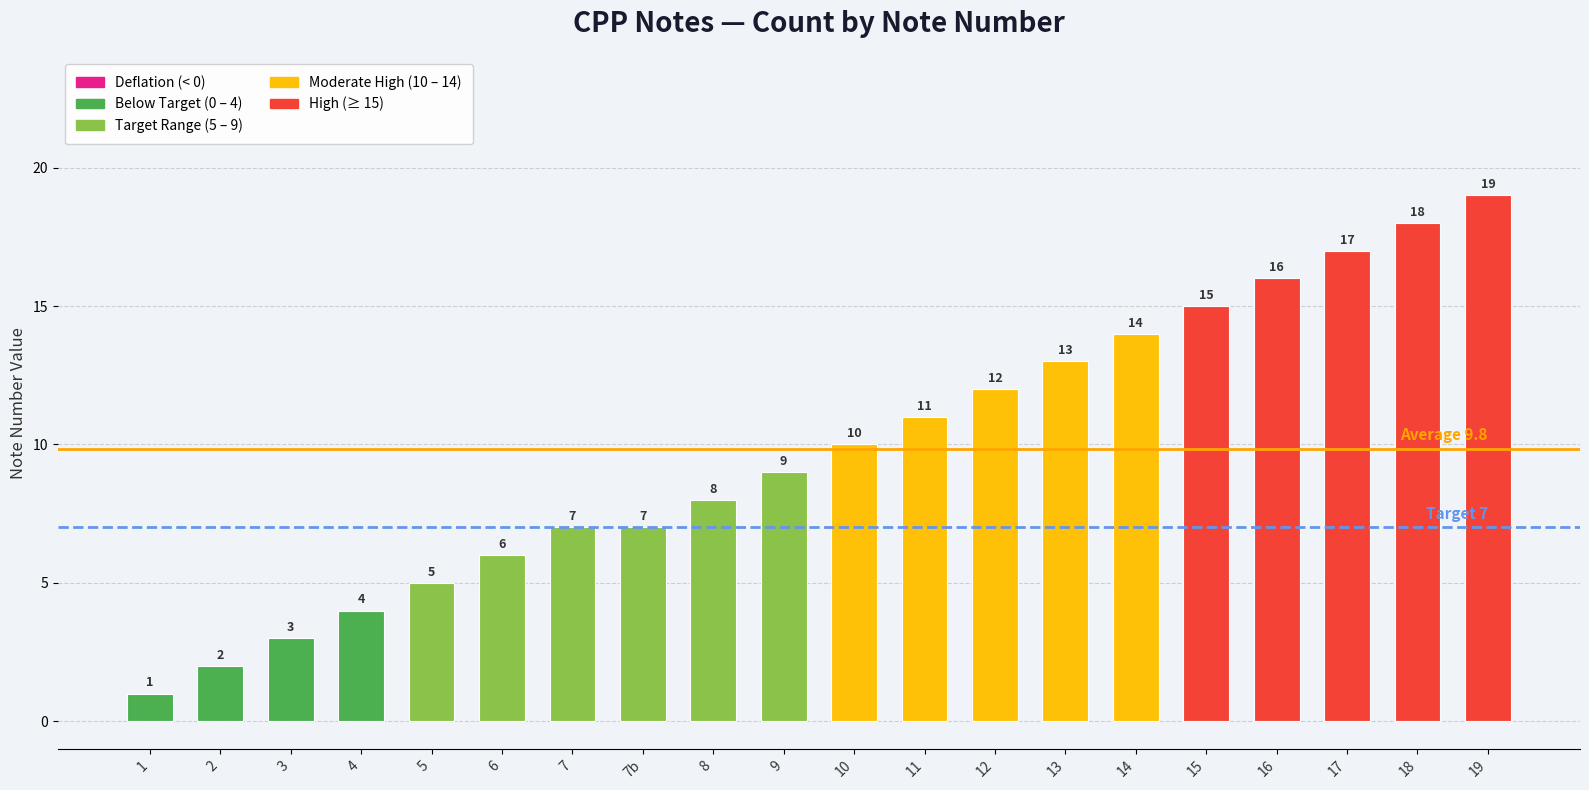

Reading left to right, what are all the values shown in this chart?

1	2	3	4	5	6	7	7	8	9	10	11	12	13	14	15	16	17	18	19